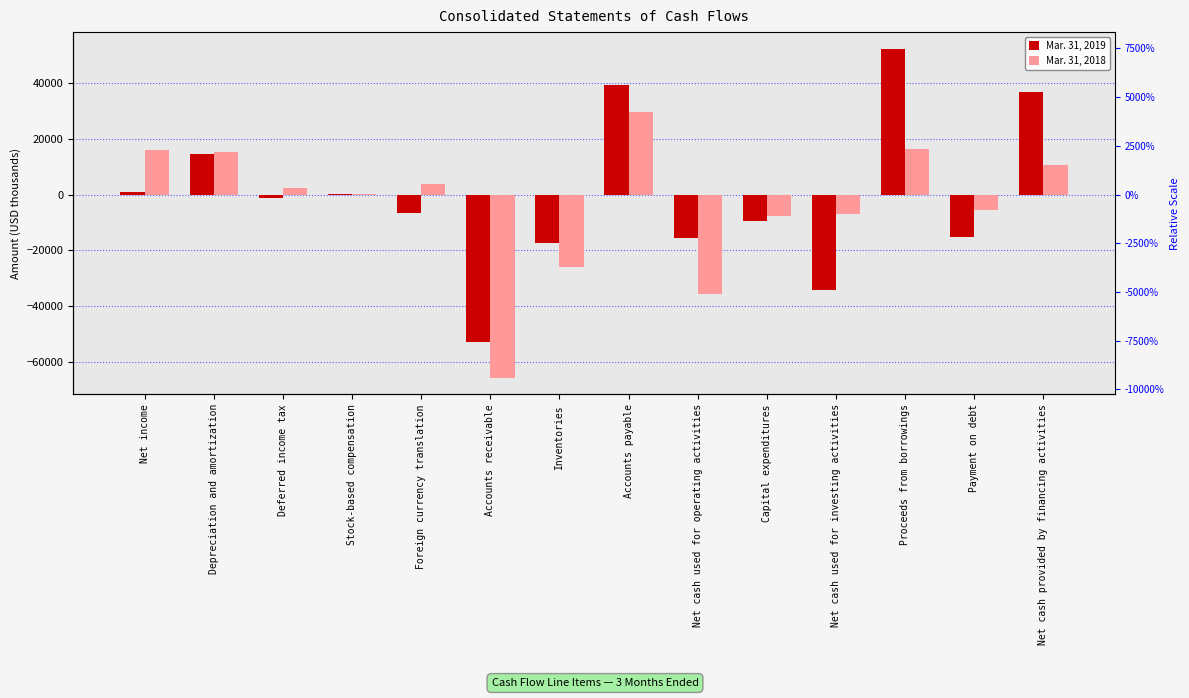

Between Accounts receivable and Accounts payable, which is larger?

Accounts payable